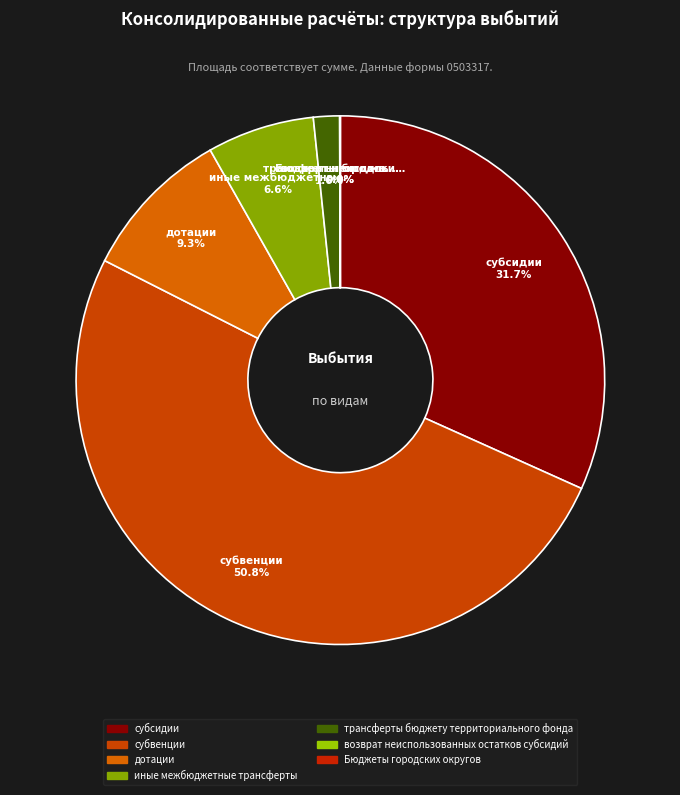

Do иные межбюджетные трансферты and дотации together represent more than half of the pie?

No